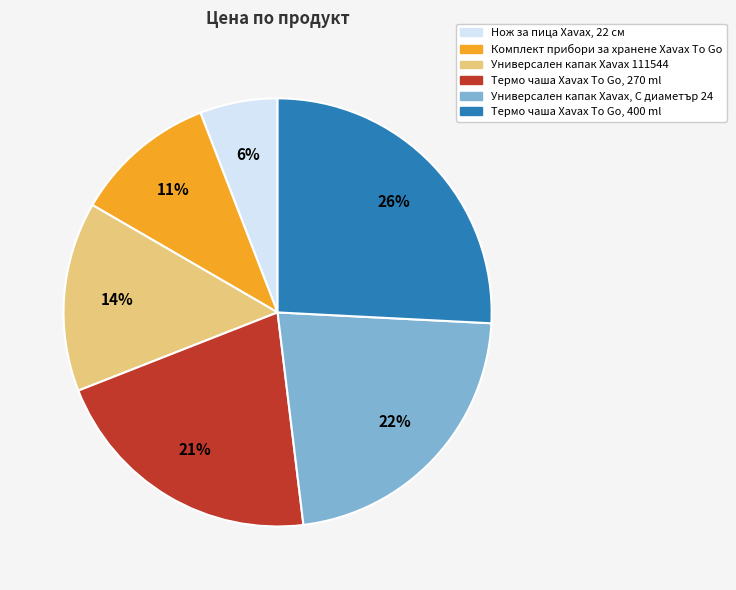

Which category has the smallest portion of the pie?

Нож за пица Xavax, 22 см